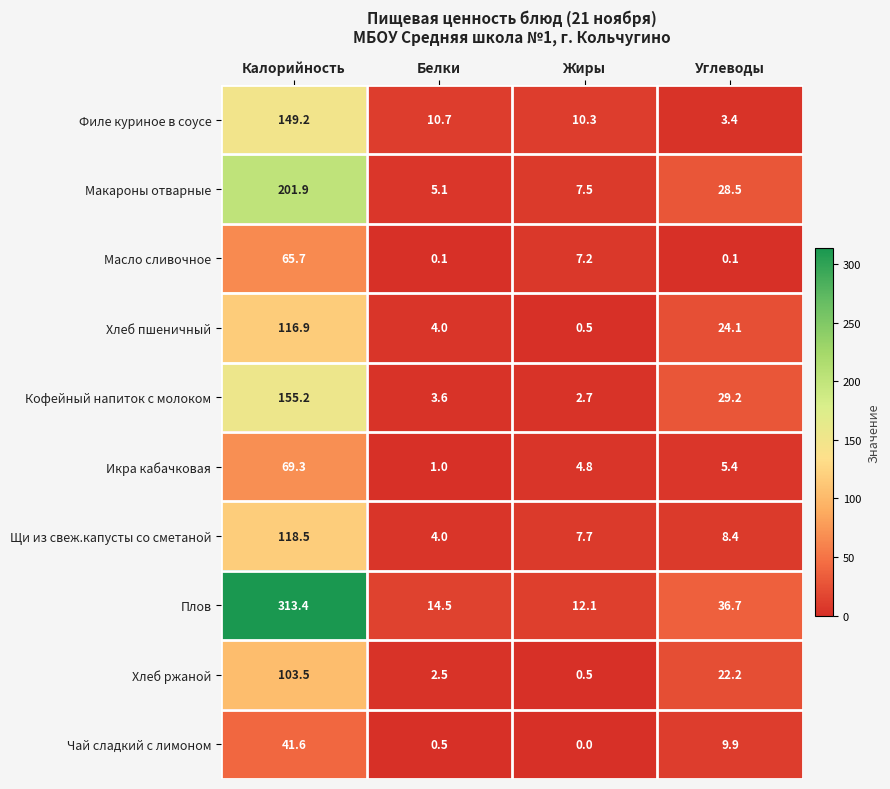

Which category has the highest value in the Кофейный напиток с молоком series?

Калорийность